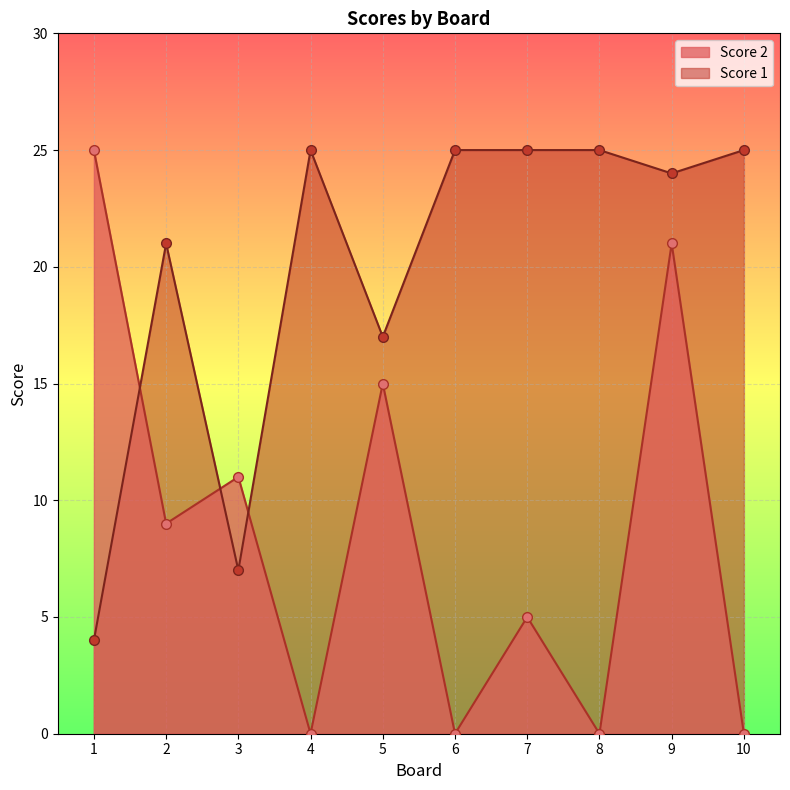

Does the chart display data point markers on the line(s)?

Yes